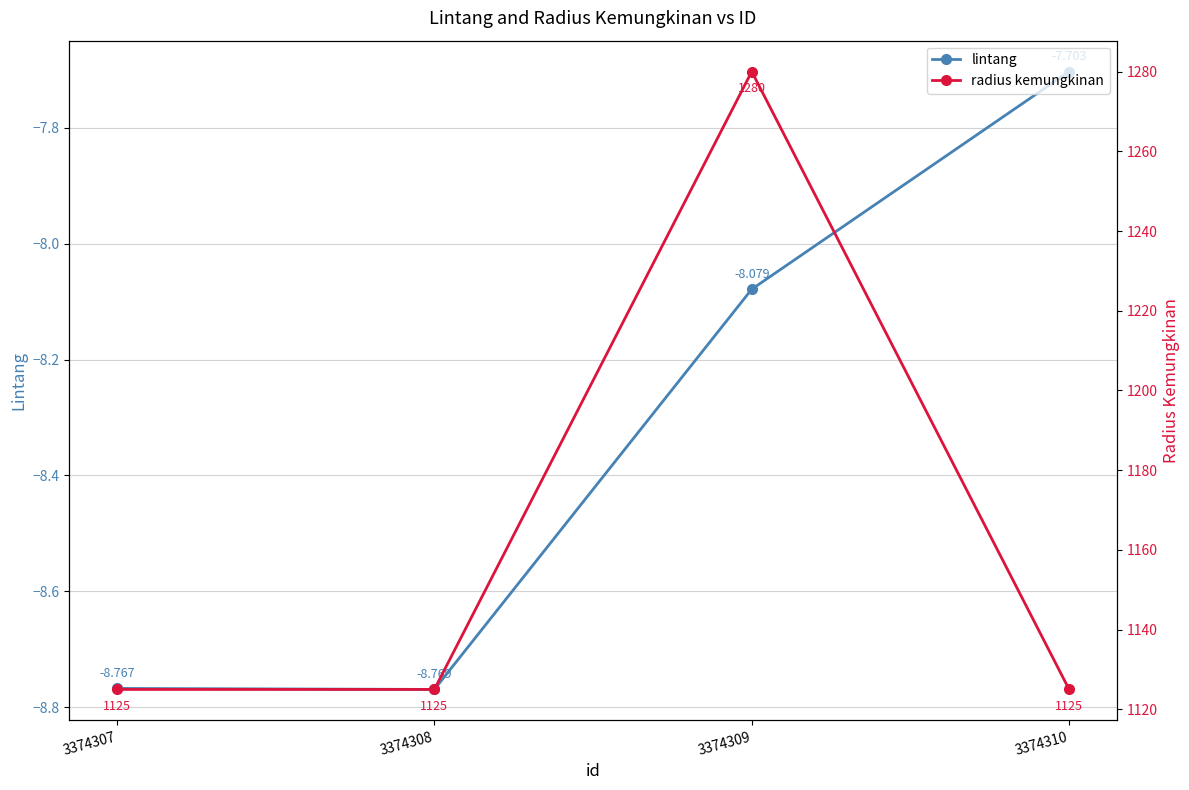

At which category is the sum across all series the highest?

3374309